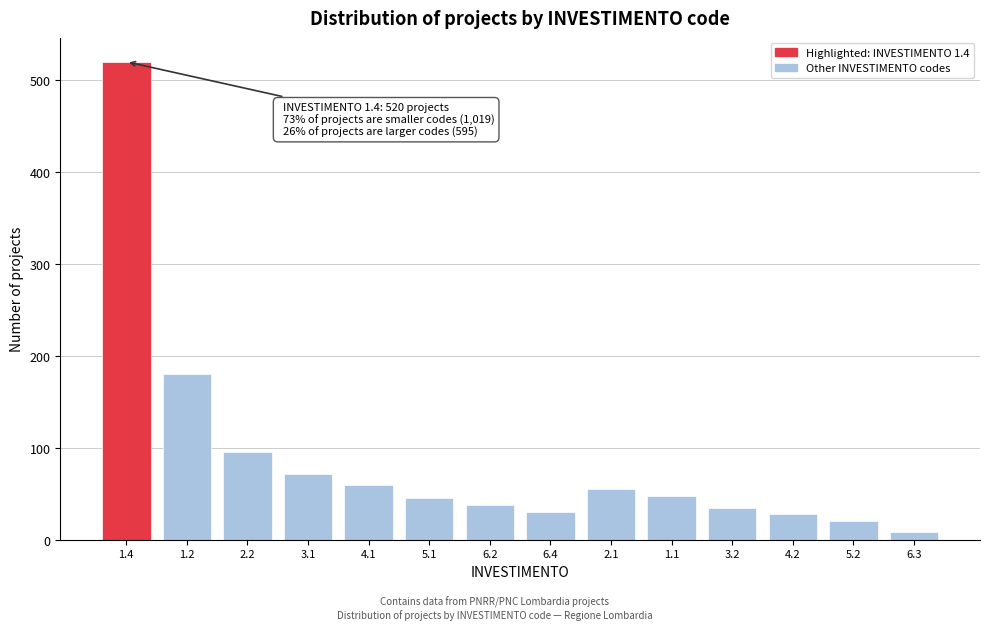

The value at 1.4 is 229. True or false?

False